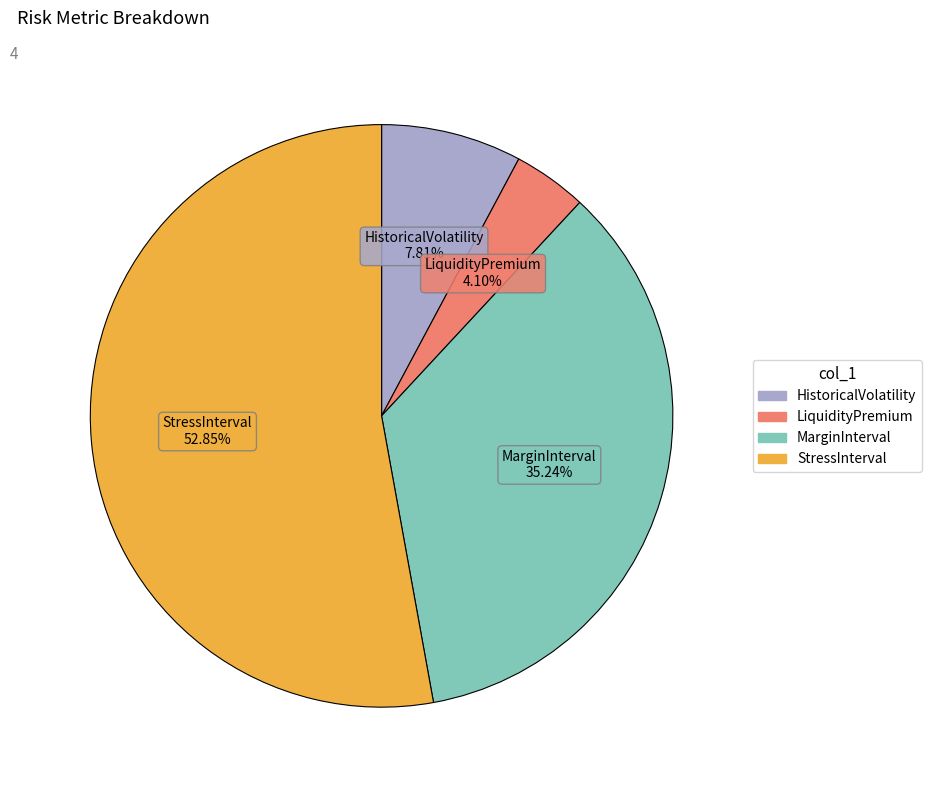

What is the smallest slice in the pie chart?

LiquidityPremium